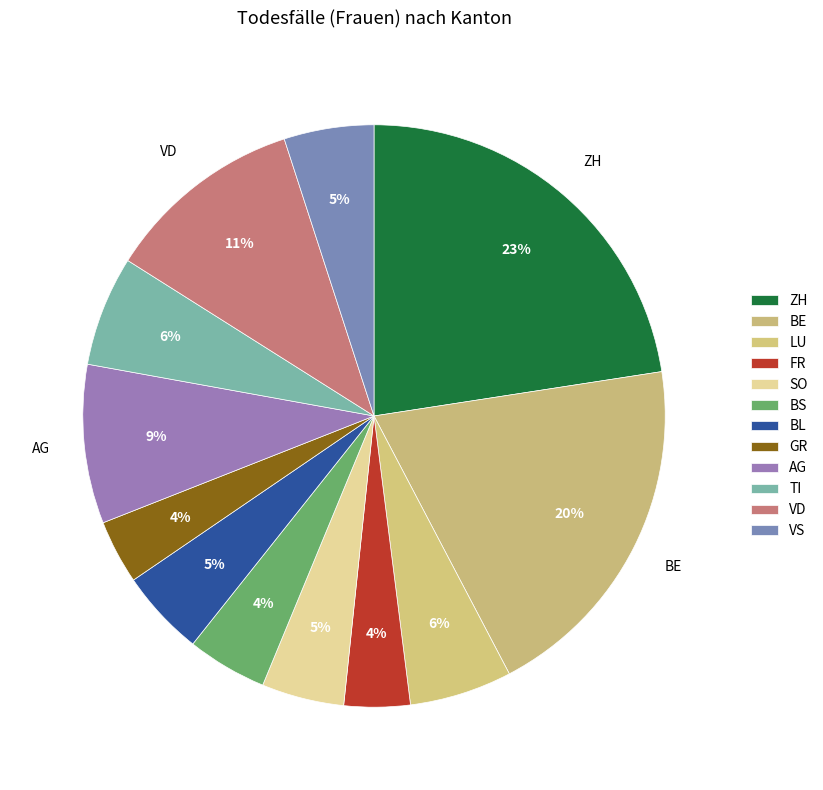

How many slices are in this pie chart?

12